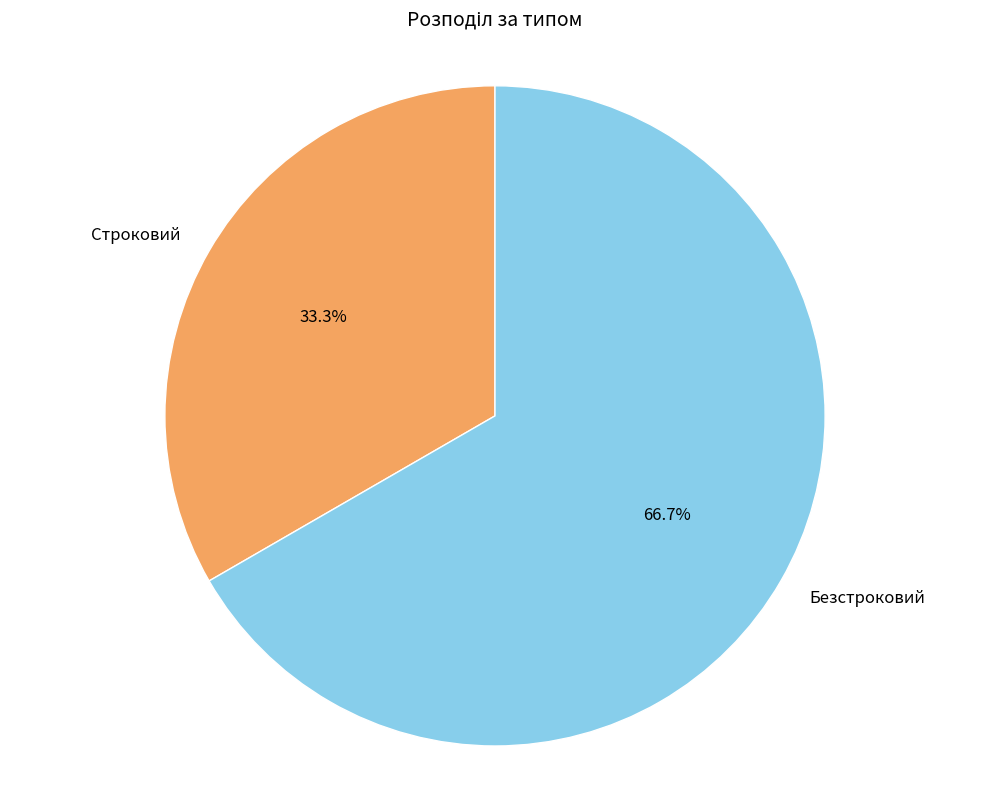

True or false: Строковий accounts for 33% of the total.

True